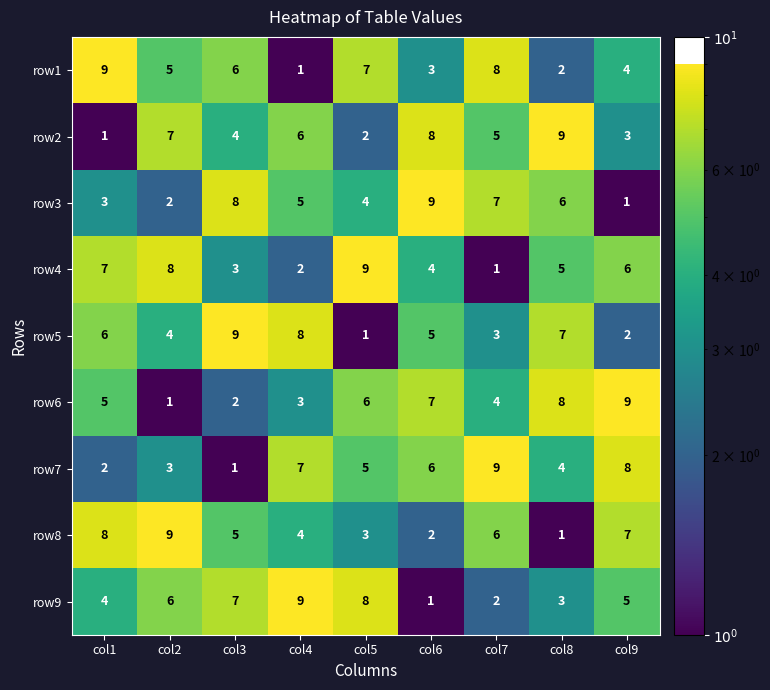

Rank the series at col8 from lowest to highest value.

row8, row1, row9, row7, row4, row3, row5, row6, row2